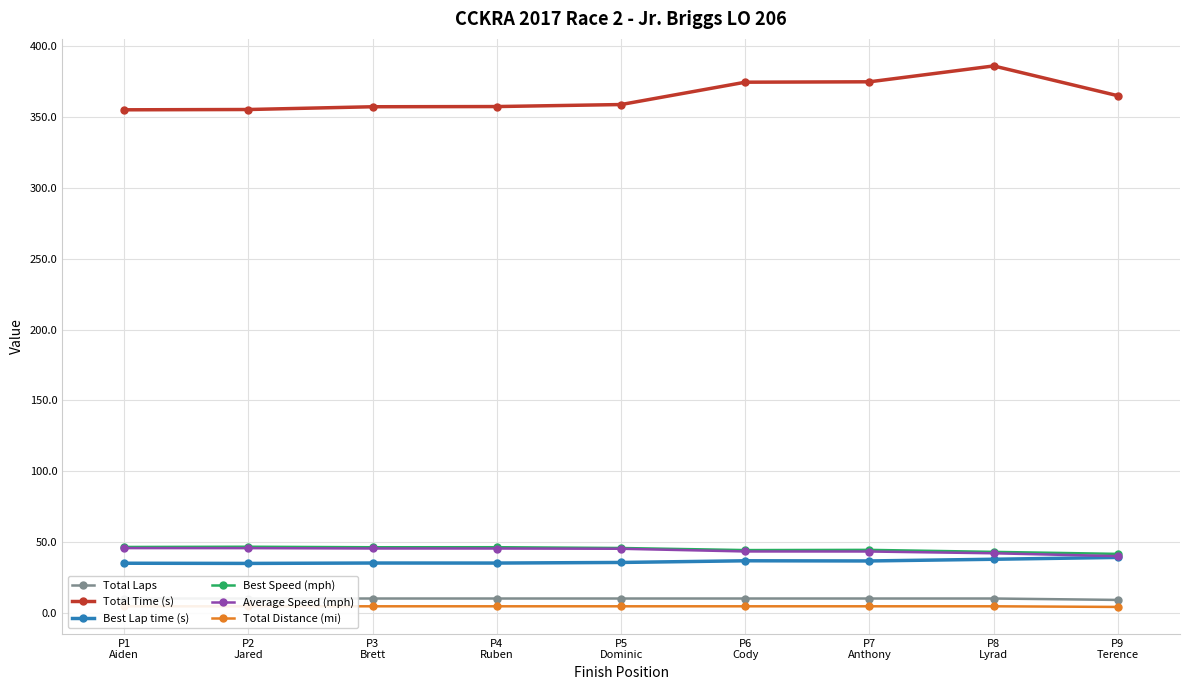

Does the chart display data point markers on the line(s)?

Yes